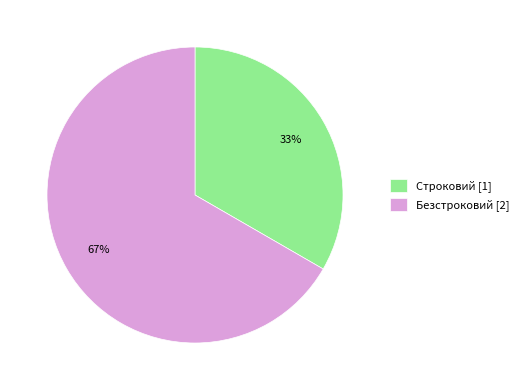

To the nearest percent, what percentage of the pie is Безстроковий?

67%